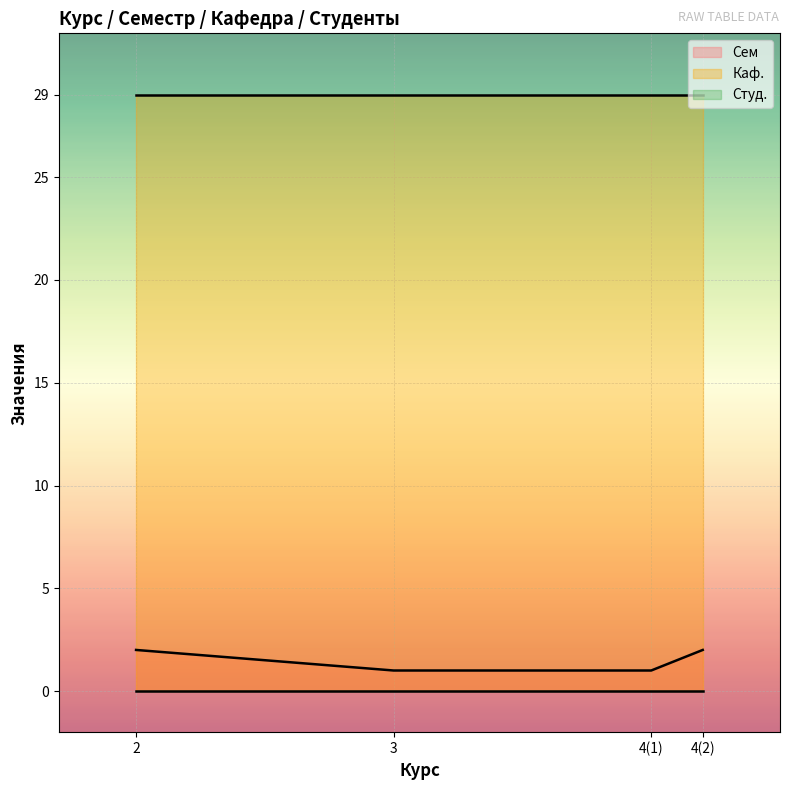

List the labels in order of Сем value, largest first.

2, 4, 3, 4